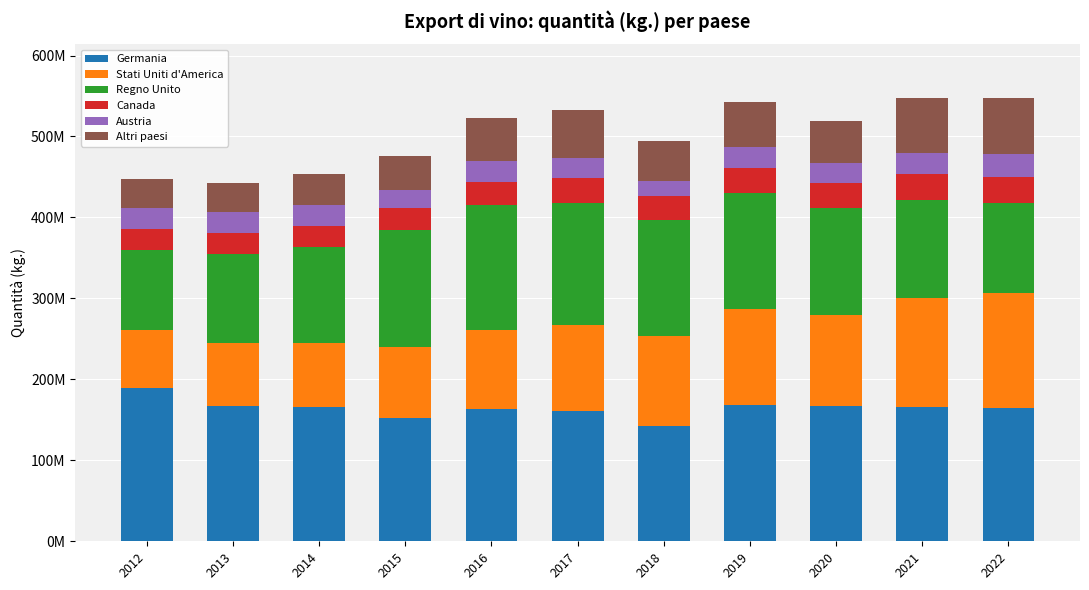

What is the approximate value of Austria at 2021, to the nearest 10?

26287510